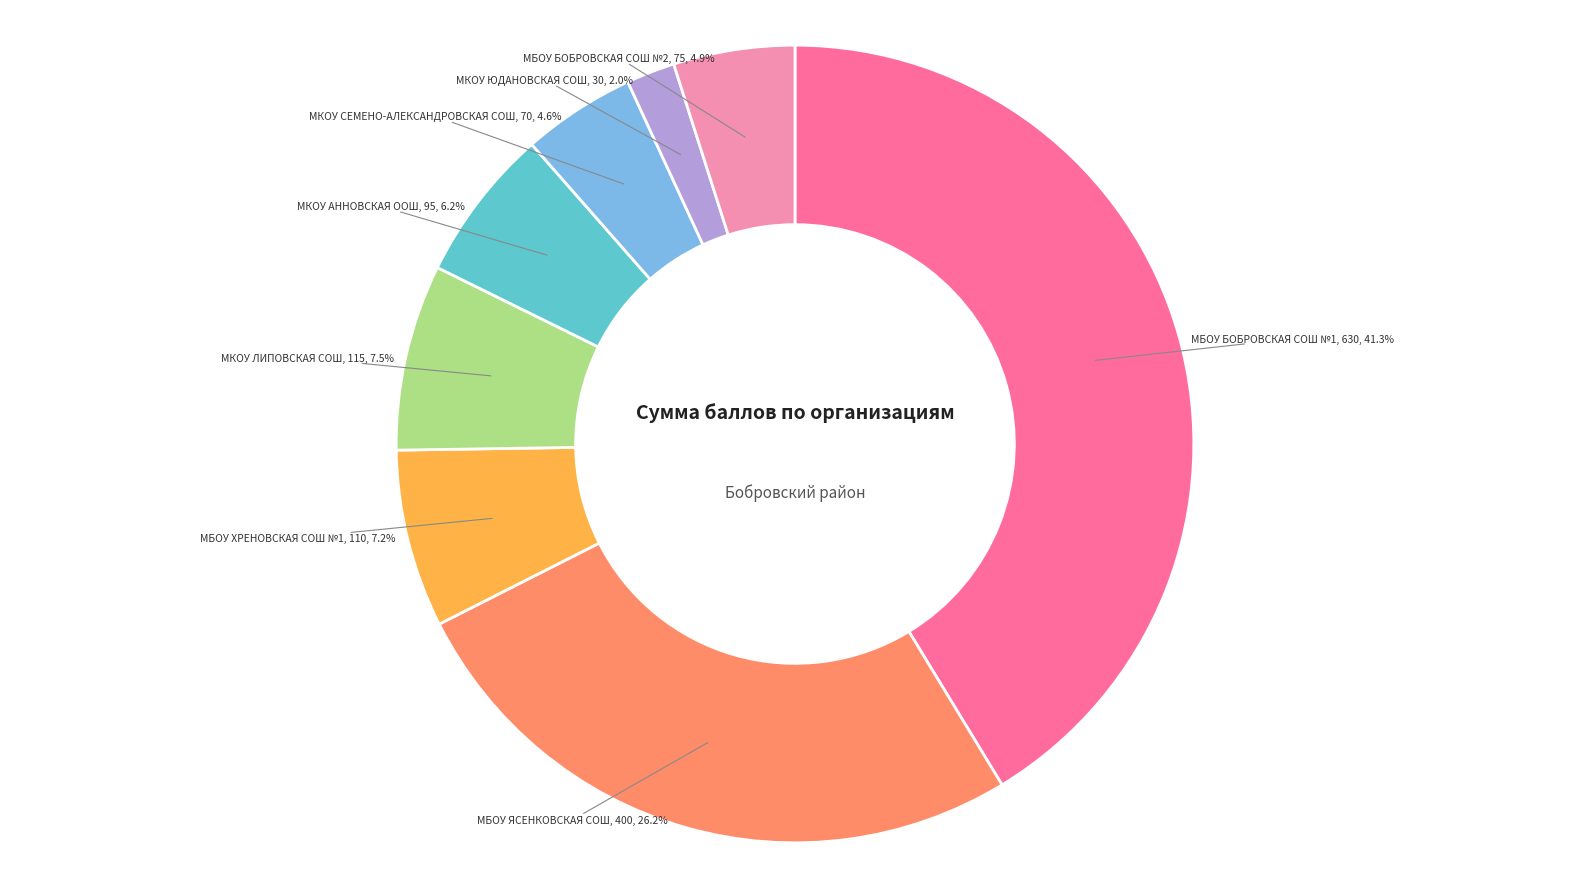

Which category has the biggest portion of the pie?

МБОУ БОБРОВСКАЯ СОШ №1